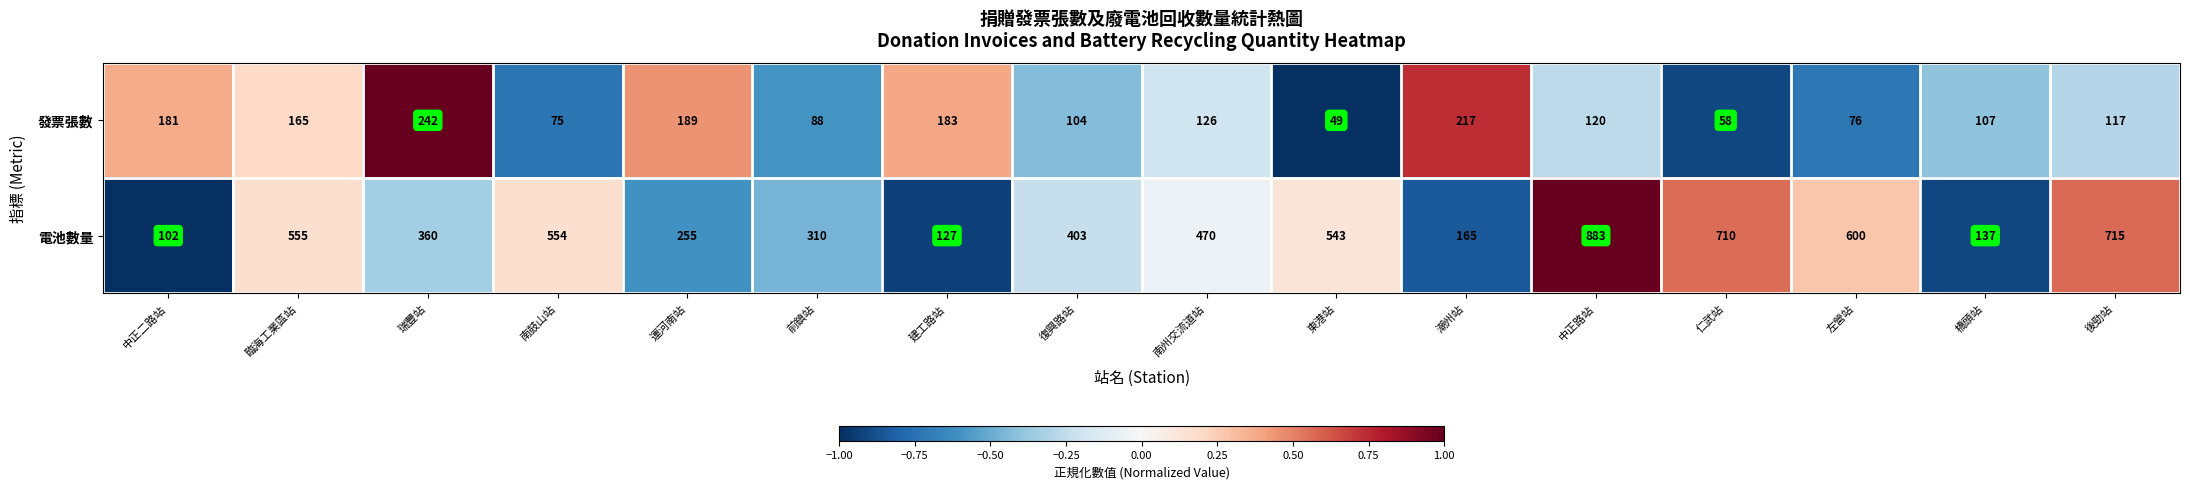

Which series has the largest total across all categories?

電池數量